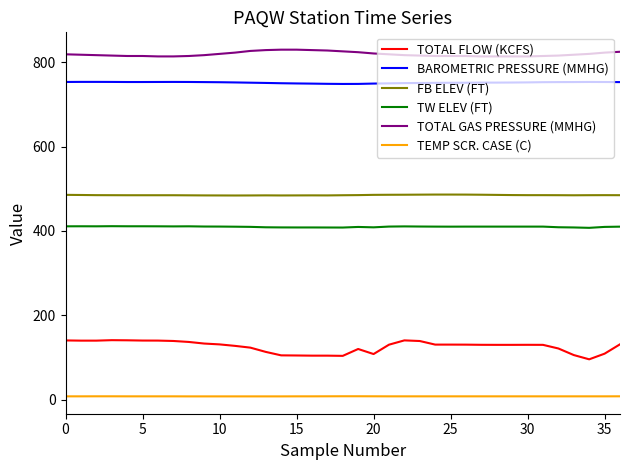

Which series has the largest range (max minus min)?

TOTAL FLOW (KCFS)